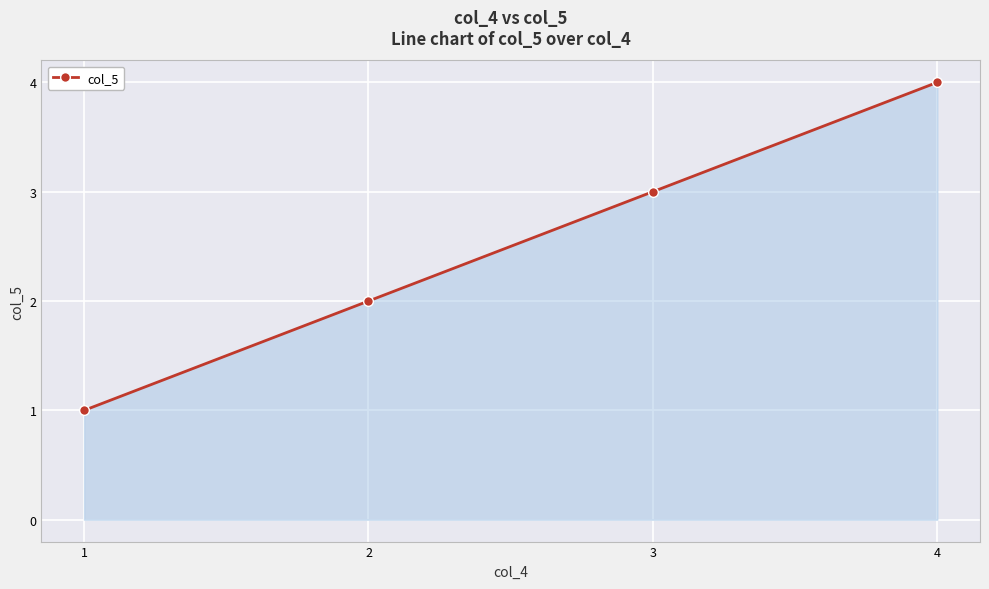

Does the chart display data point markers on the line(s)?

Yes